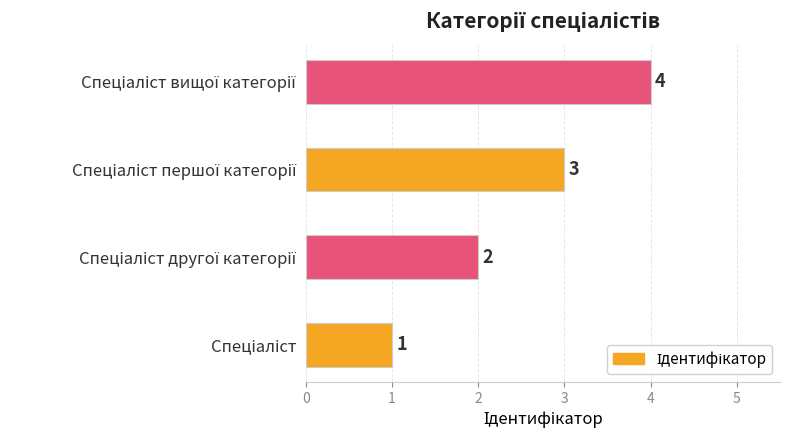

Reading right to left, extract all data points from this chart.

4	3	2	1